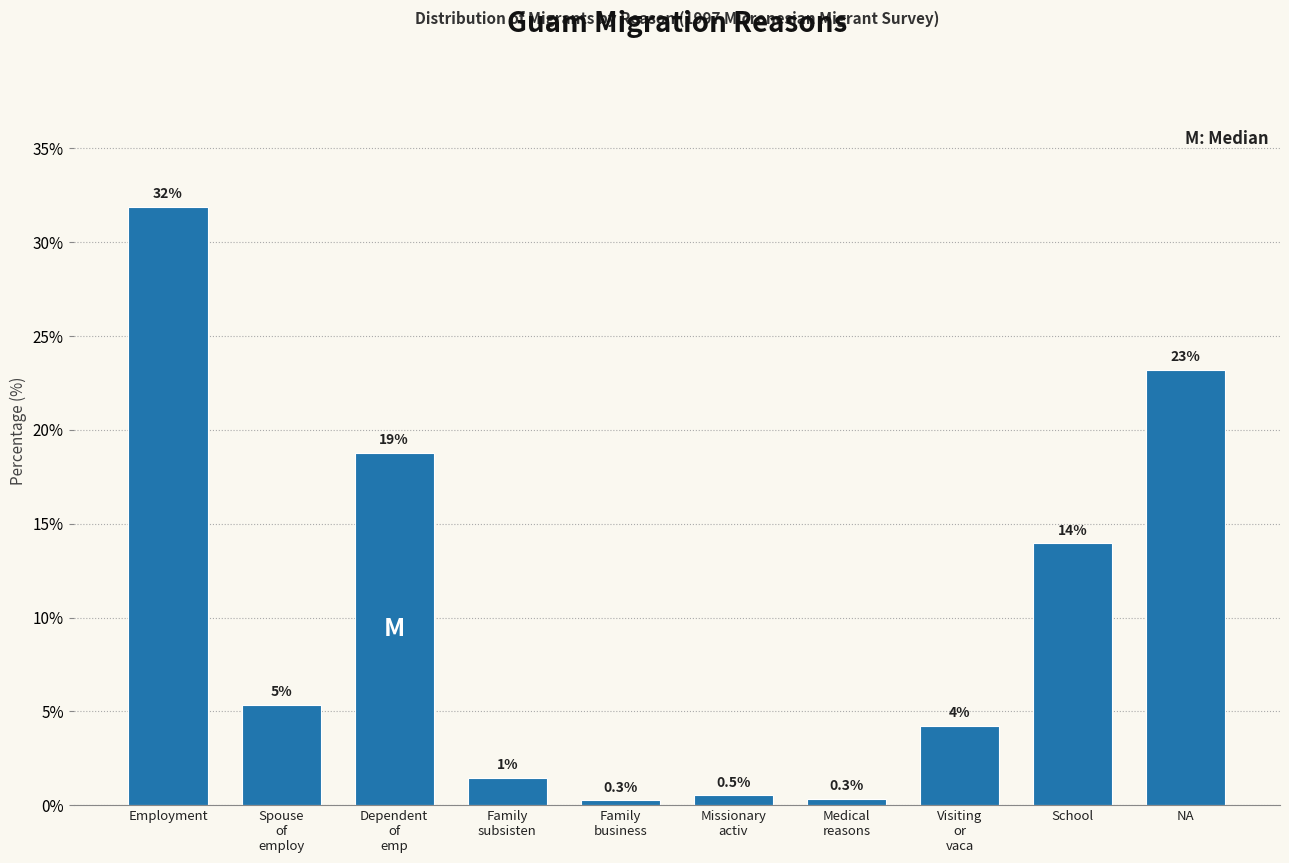

What is the greatest value displayed?

31.9